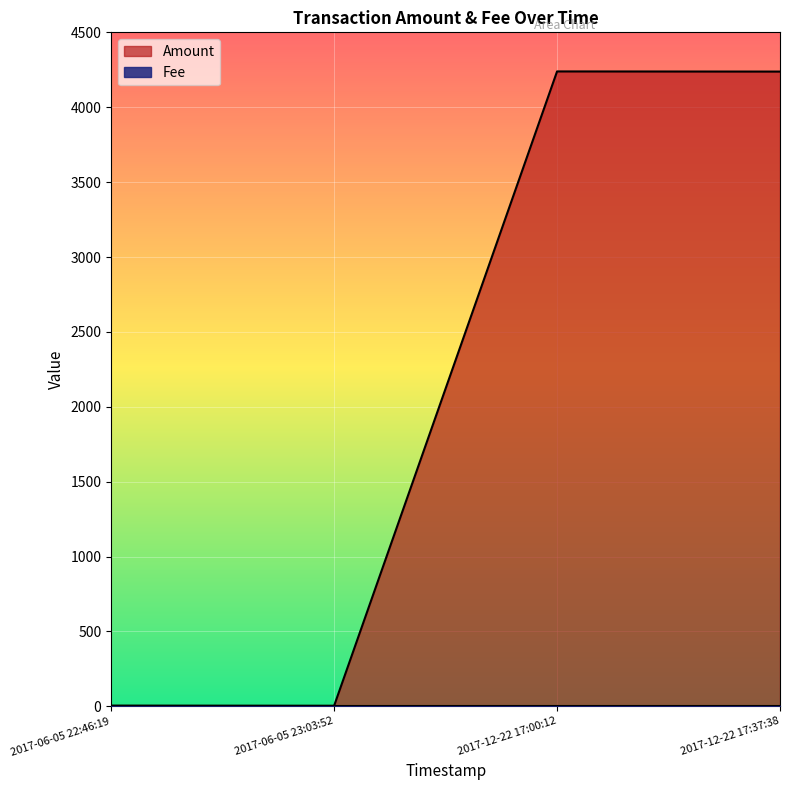

Which series has the largest total across all categories?

Amount